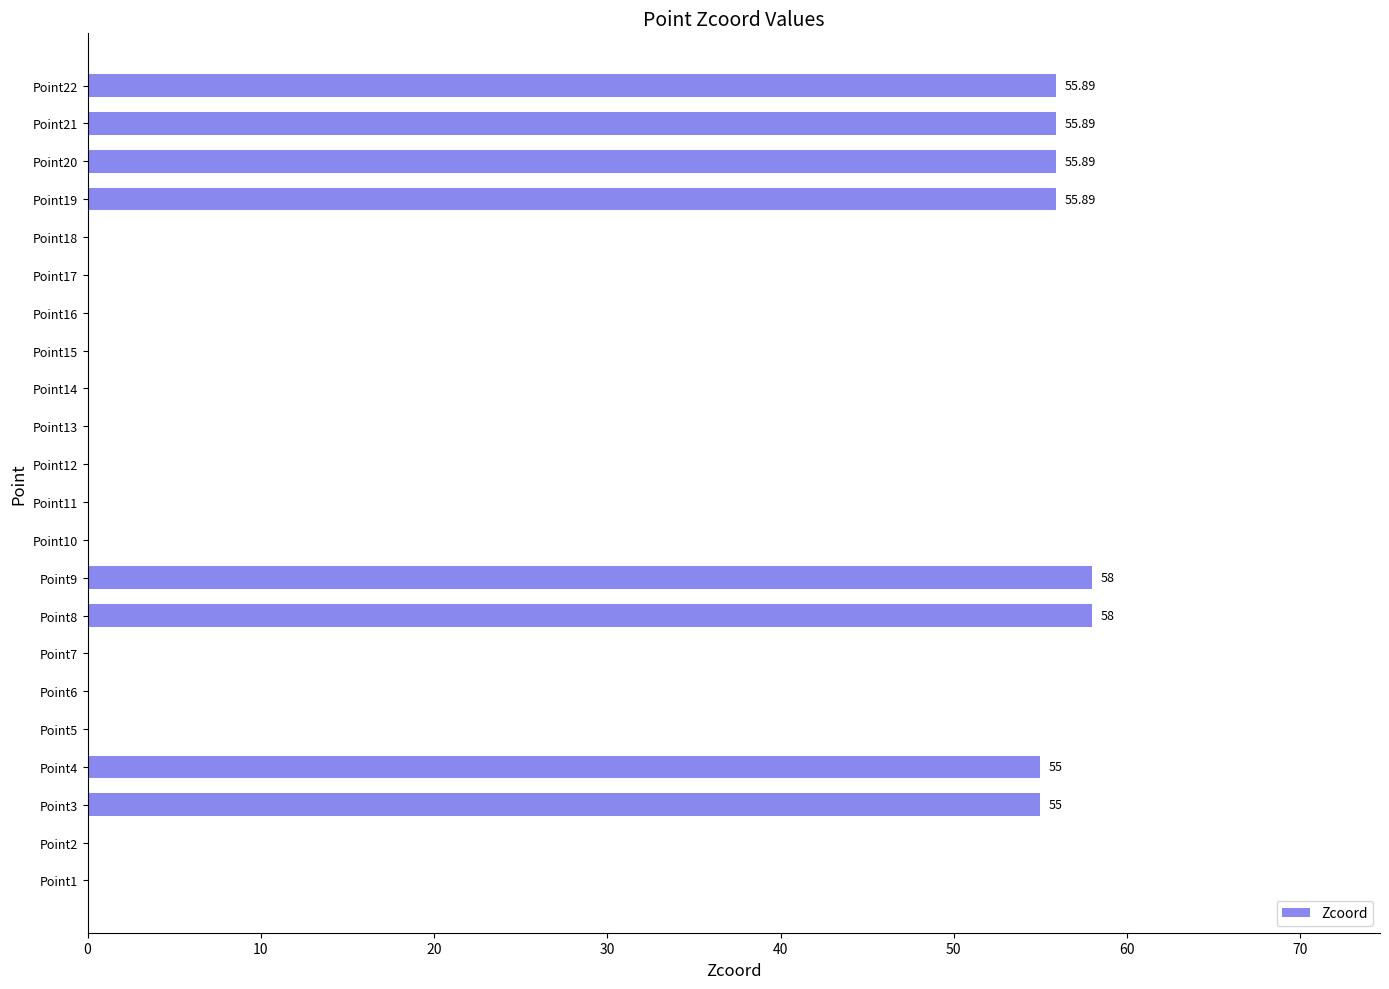

What is the sum of the values at Point14 and Point21?

55.9